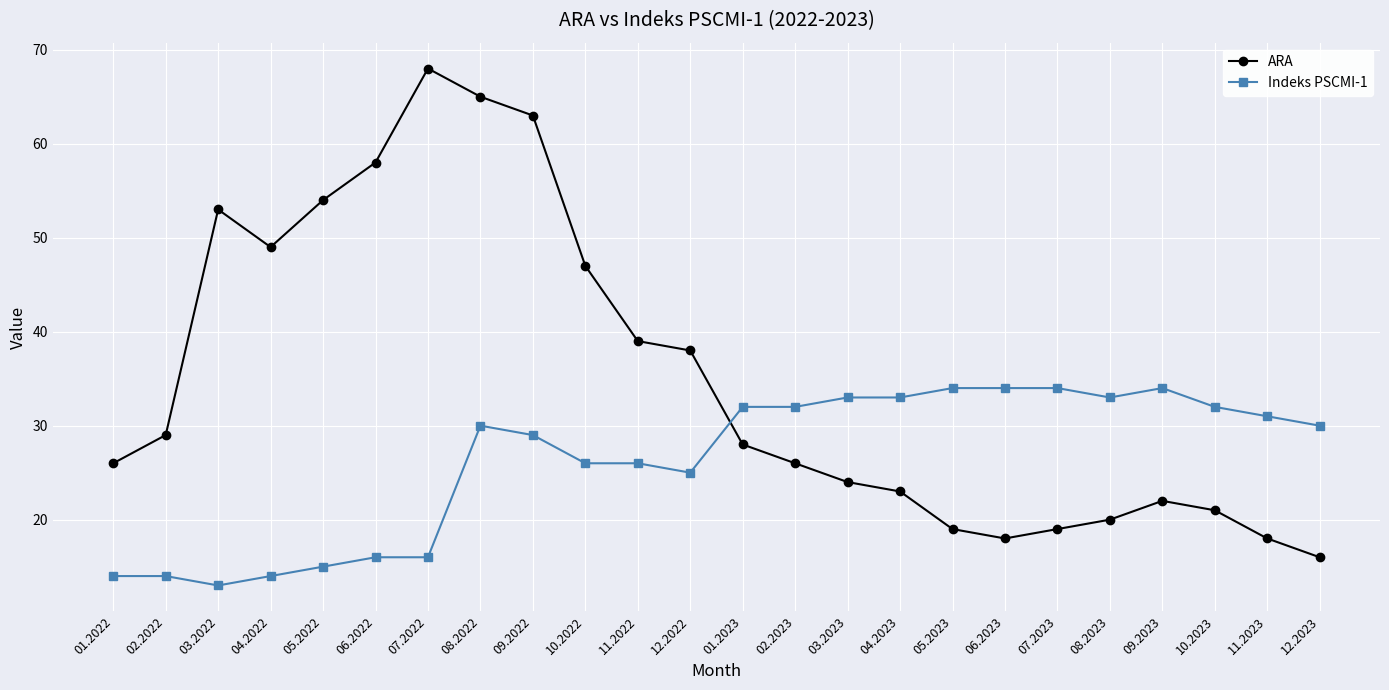

Which label corresponds to the smallest value in the chart?

03.2022